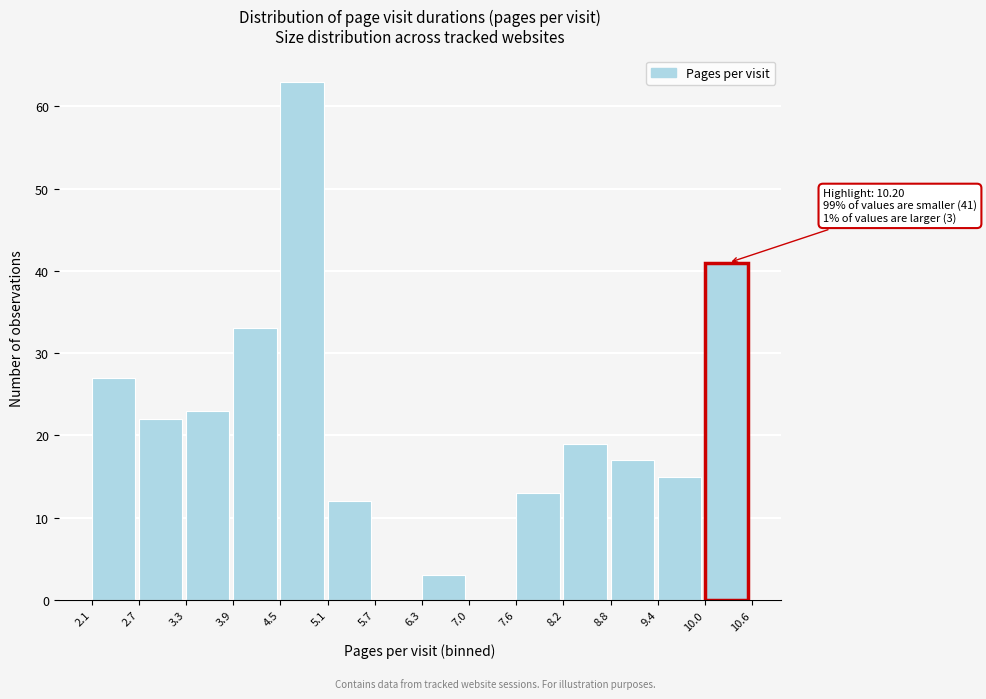

Which range on the x-axis has the tallest bar?

4.5 to 5.1